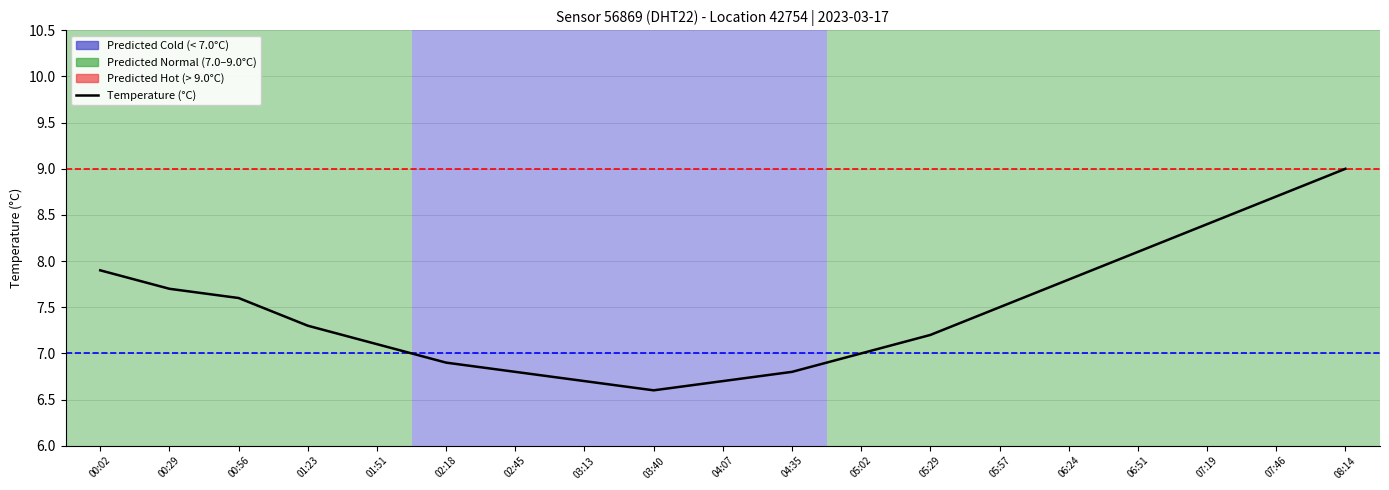

Is it true that the value at 04:35 is 1.8?

False